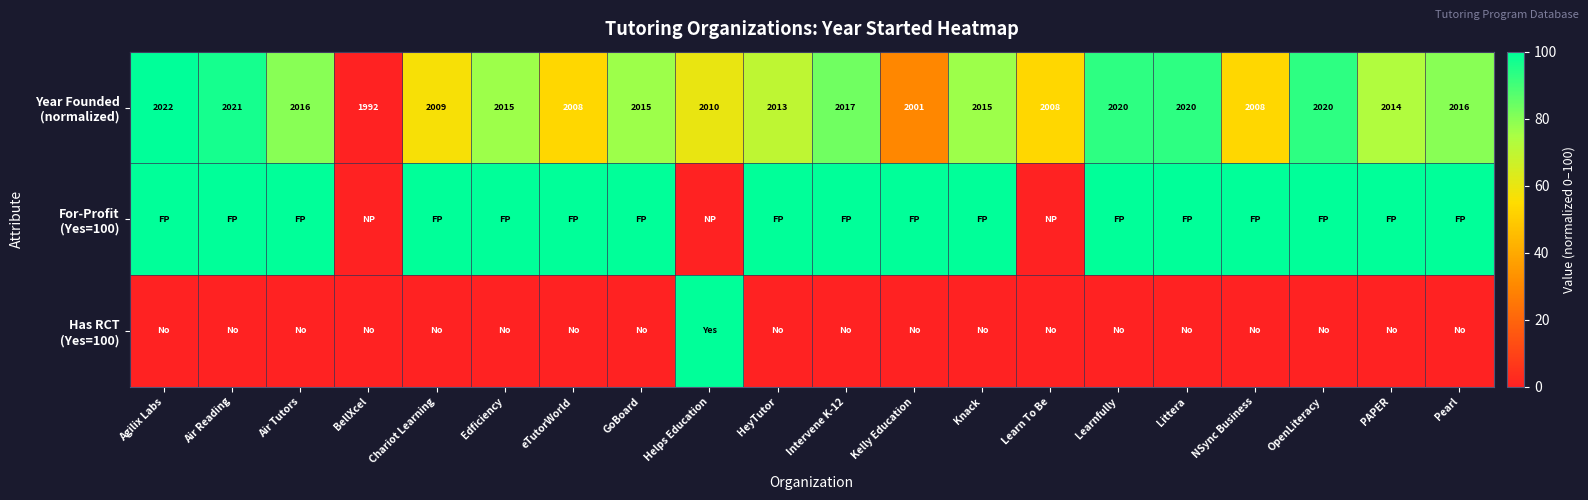

Rank the series by their average value, from highest to lowest.

For-Profit (Yes=100), Year Founded (normalized), Has RCT (Yes=100)